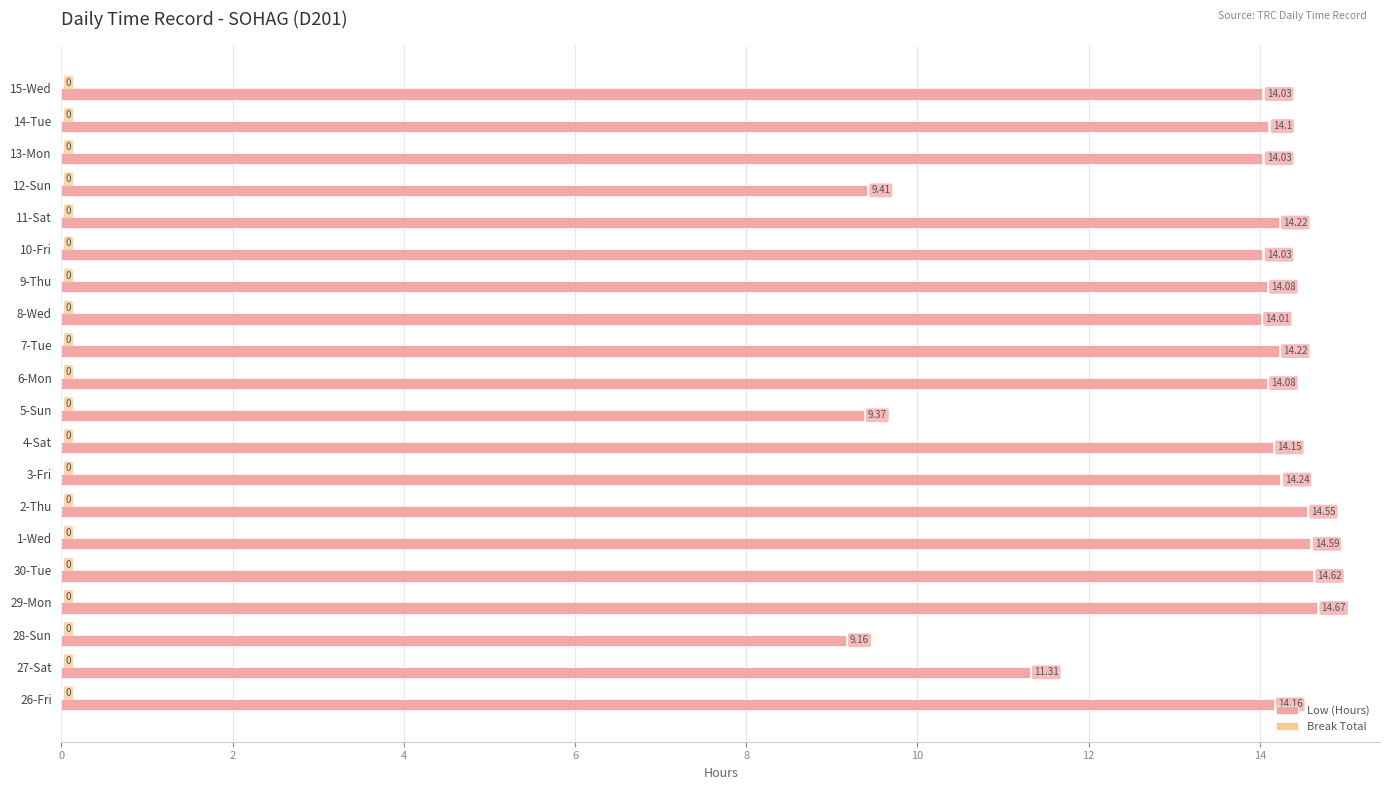

Approximately how many times larger is the value at 3-Fri compared to 10-Fri?

1.0